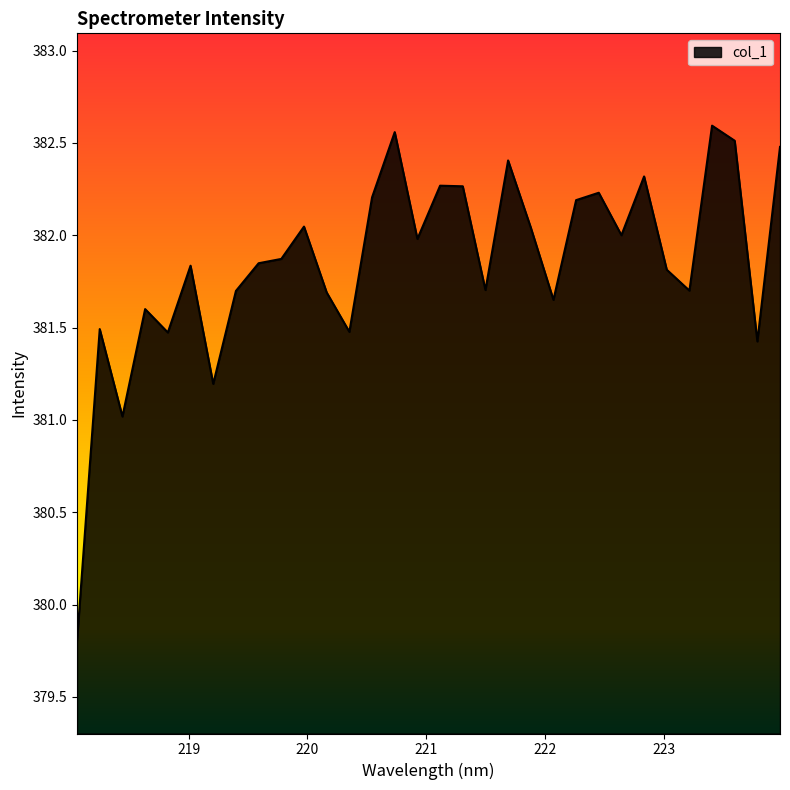

True or false: the data has more than 2 interior local peaks.

True